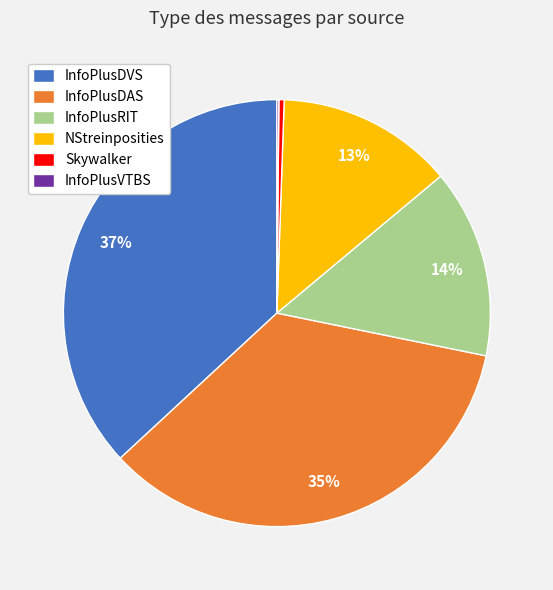

Combined, do InfoPlusDAS and Skywalker account for over 50%?

No